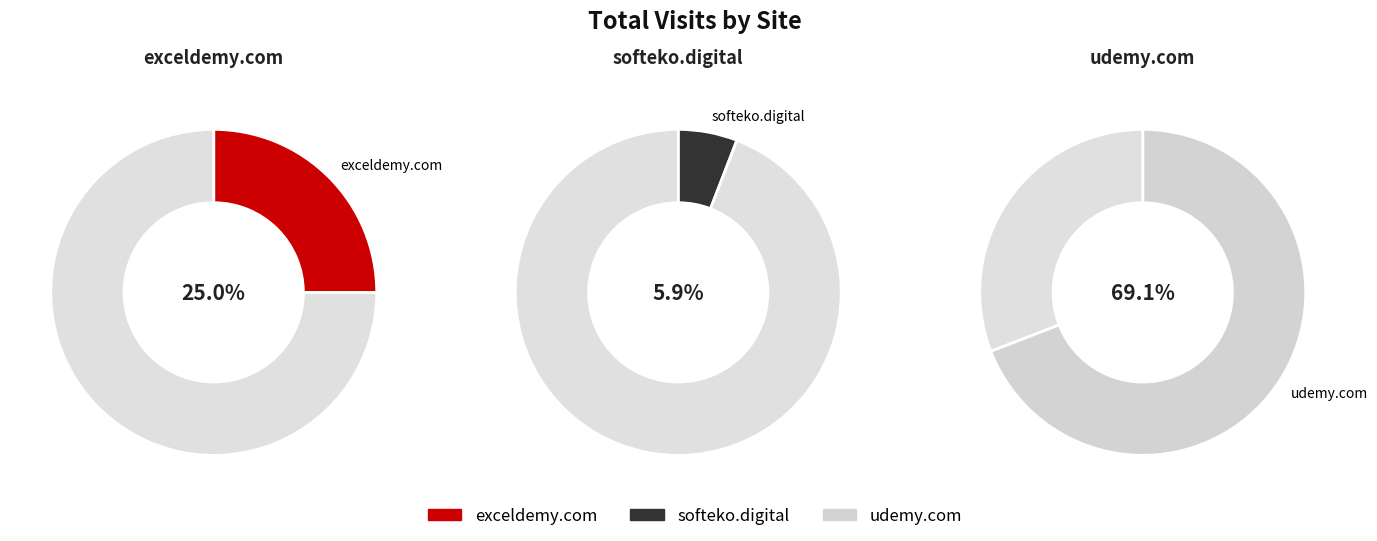

Count the number of slices in the pie.

3